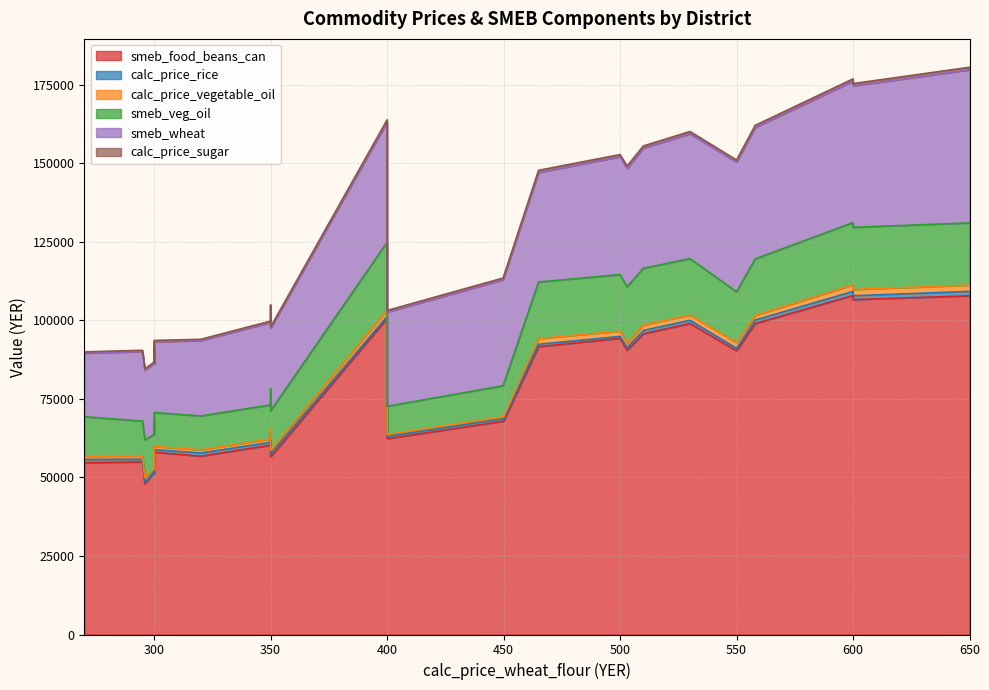

The value of smeb_wheat at Ash Shamayatayn is 20397.7. True or false?

False